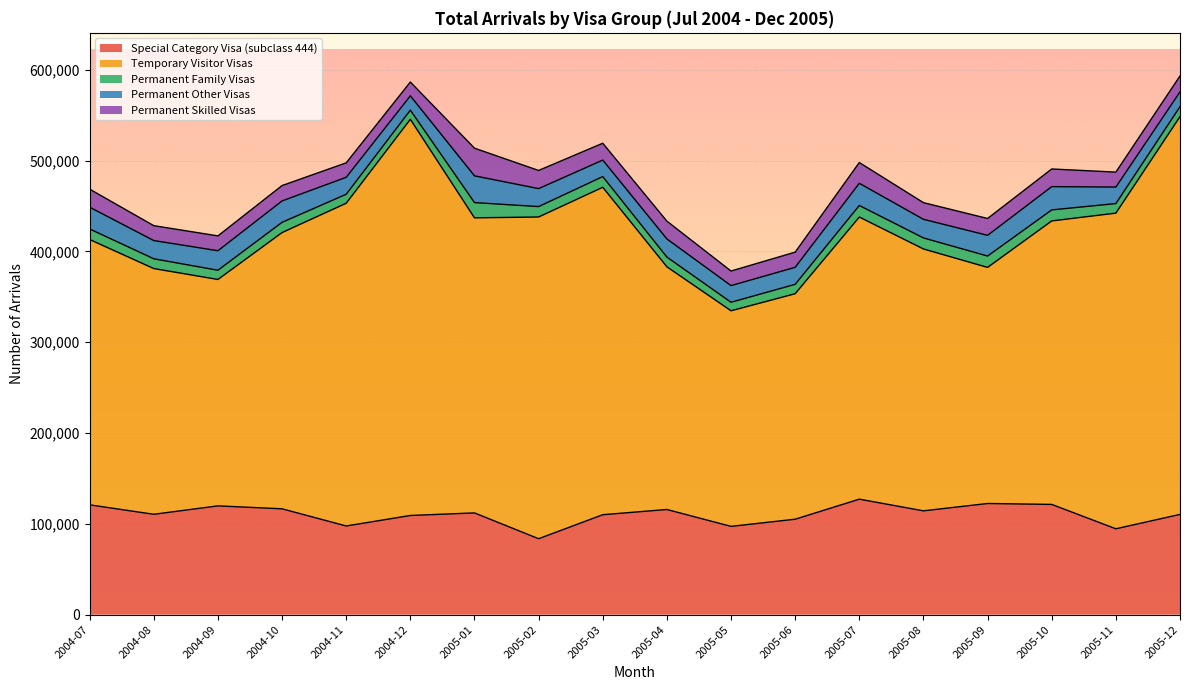

Which series changed the most between 2004-12 and 2005-10?

Temporary Visitor Visas